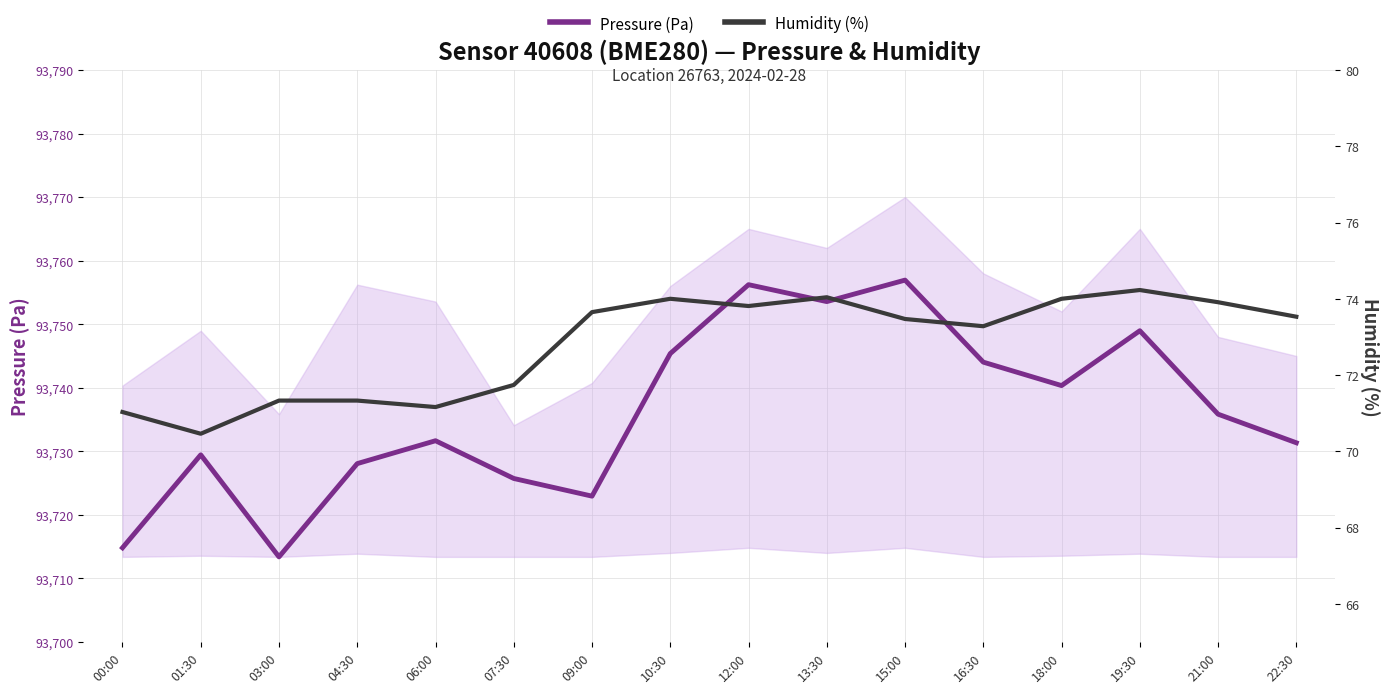

At which label does Humidity (%) first exceed 73?

09:00